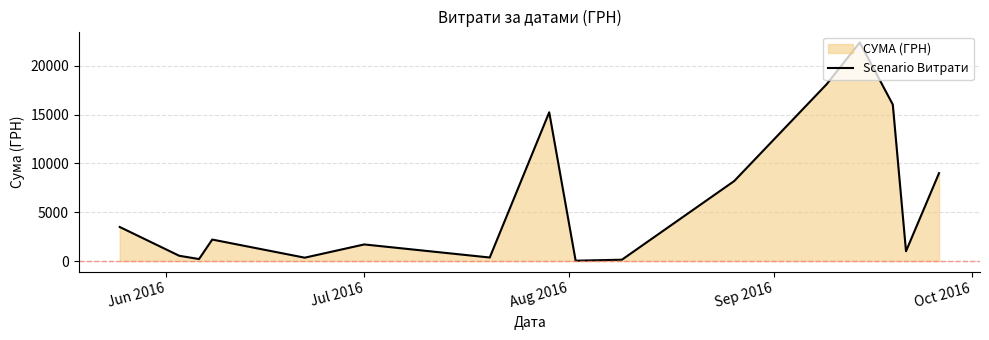

What is the difference between the maximum and minimum values?

22365.5